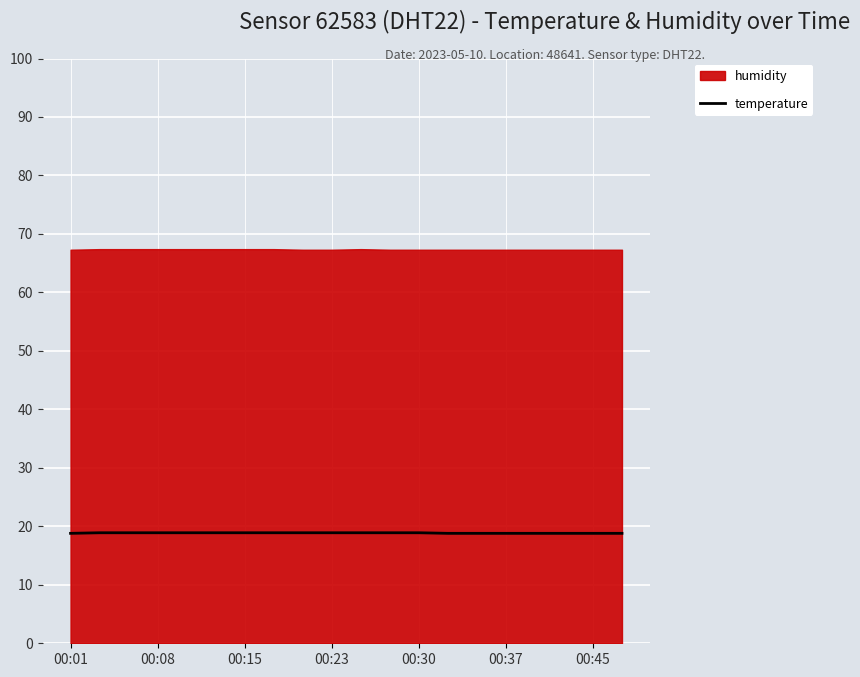

Which has a higher value, 14 or 8?

8